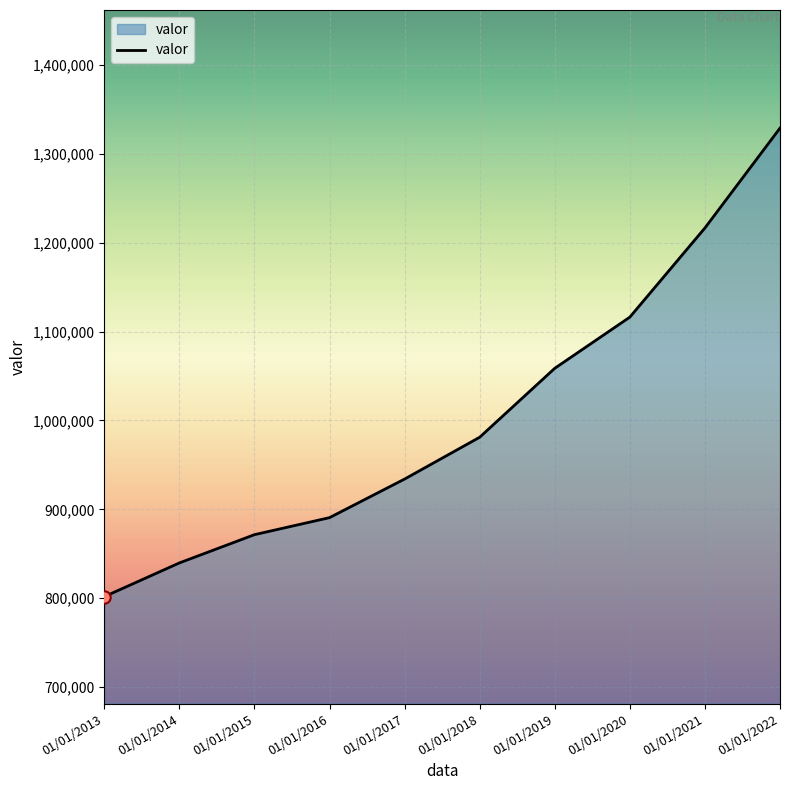

Between 01/01/2016 and 01/01/2014, which is larger?

01/01/2016